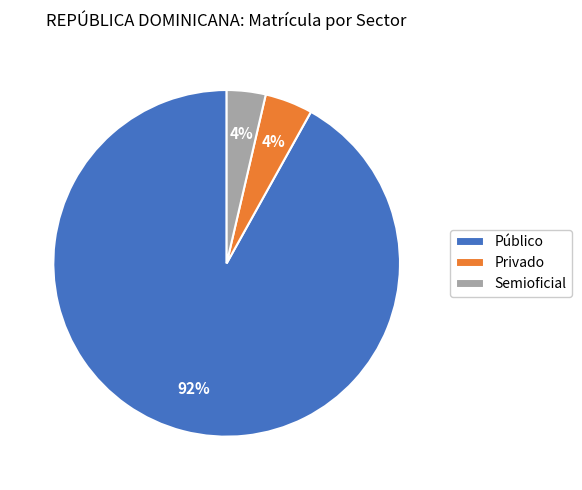

What percentage is the Público slice, to the nearest percent?

92%